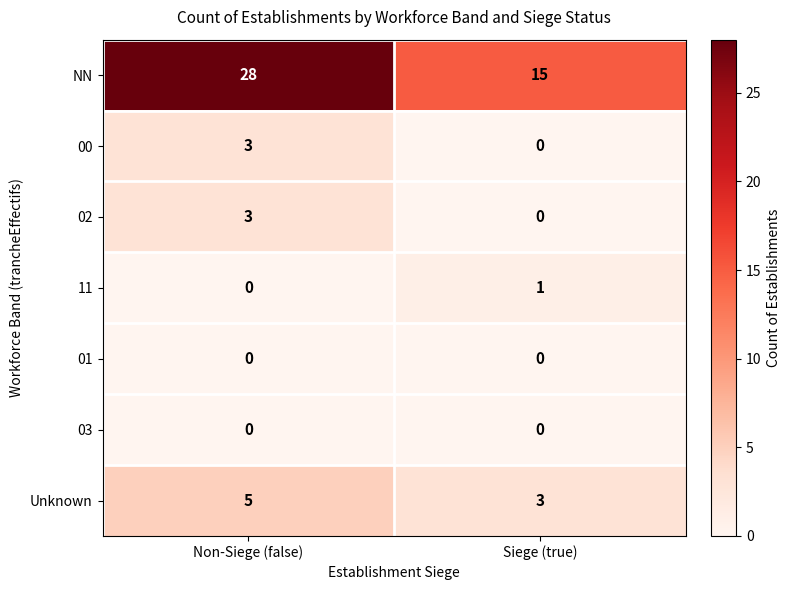

How many distinct data groups are displayed?

7